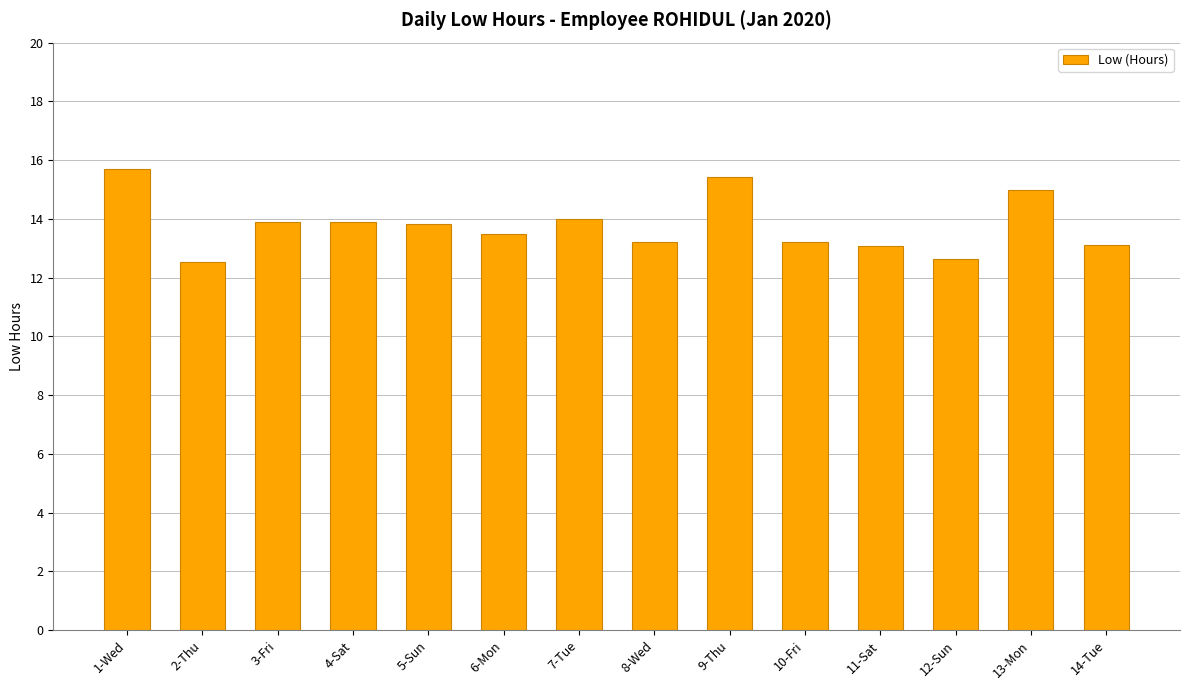

What is the value of the 4th bar from the left?

13.9